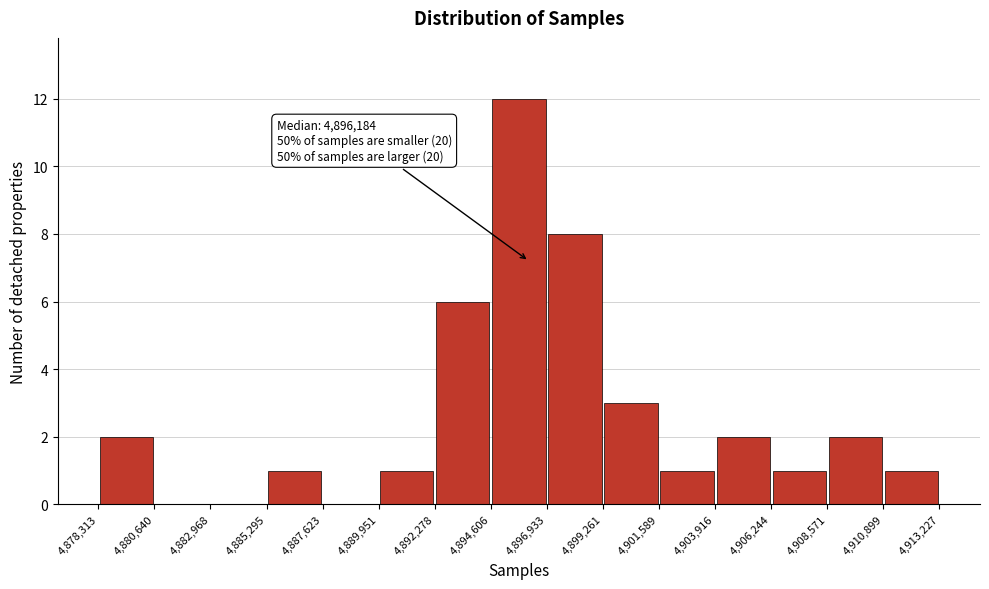

Which range on the x-axis has the tallest bar?

4,894,606 to 4,896,933